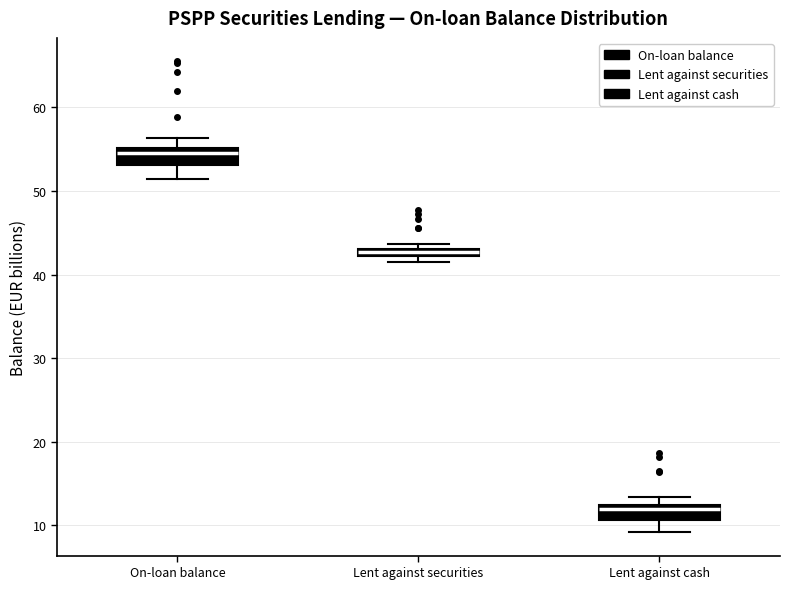

Which box has the lowest median line?

Lent against cash